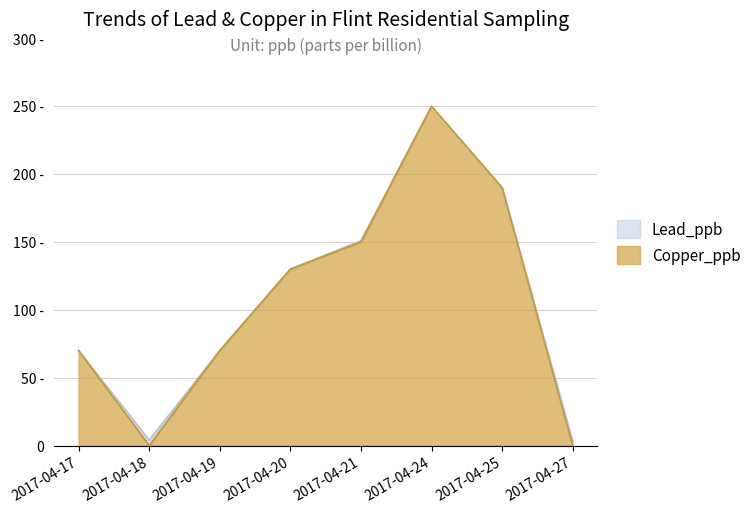

Where is the data nearest to the value 125?

2017-04-20